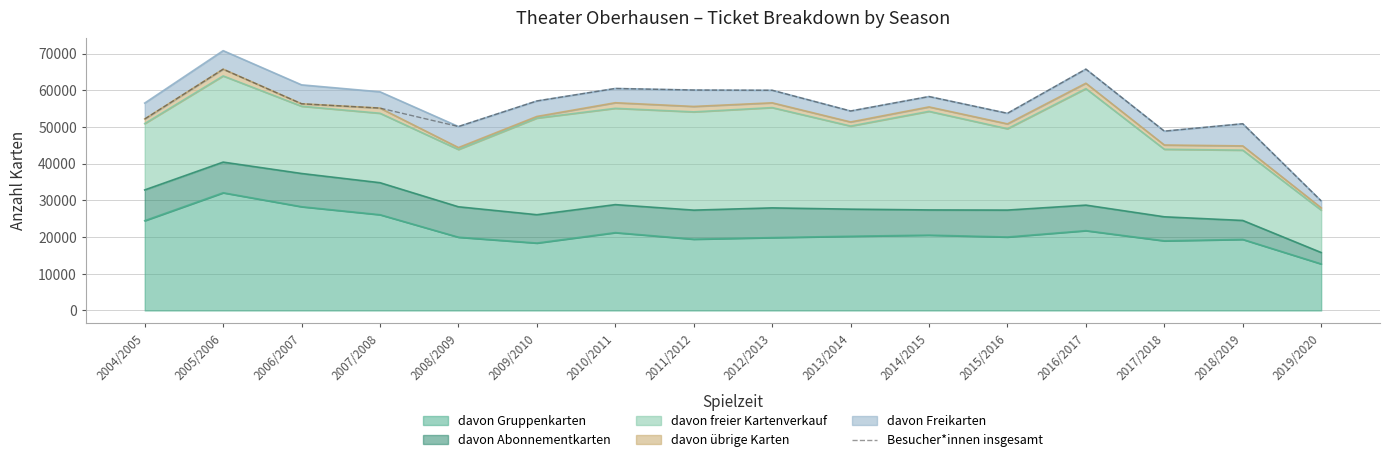

Approximately how many times larger is the value at 2018/2019 compared to 2007/2008?

0.9